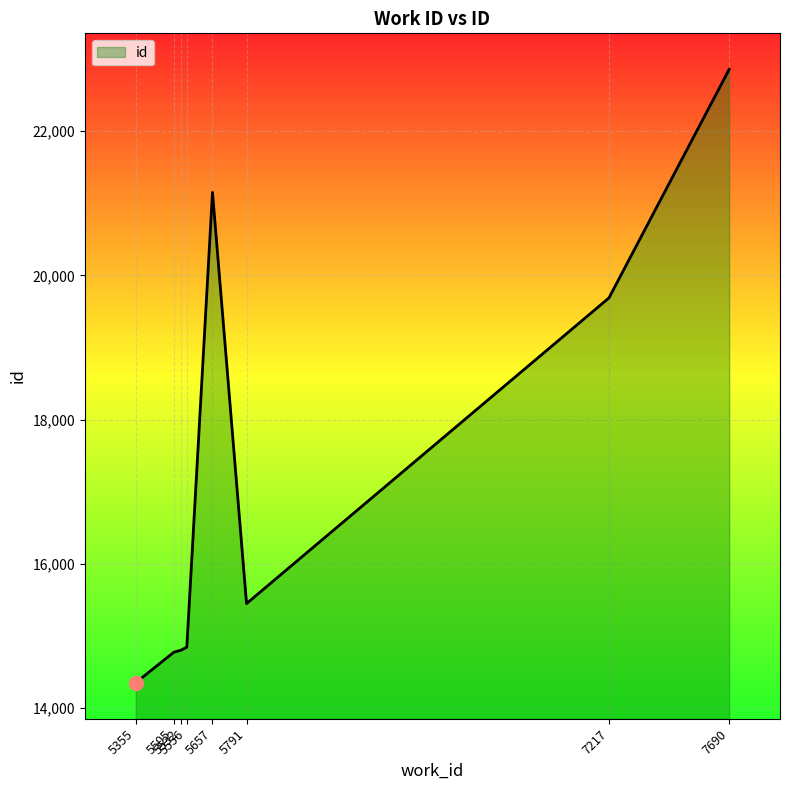

What is the difference between the second highest and minimum values?

6803